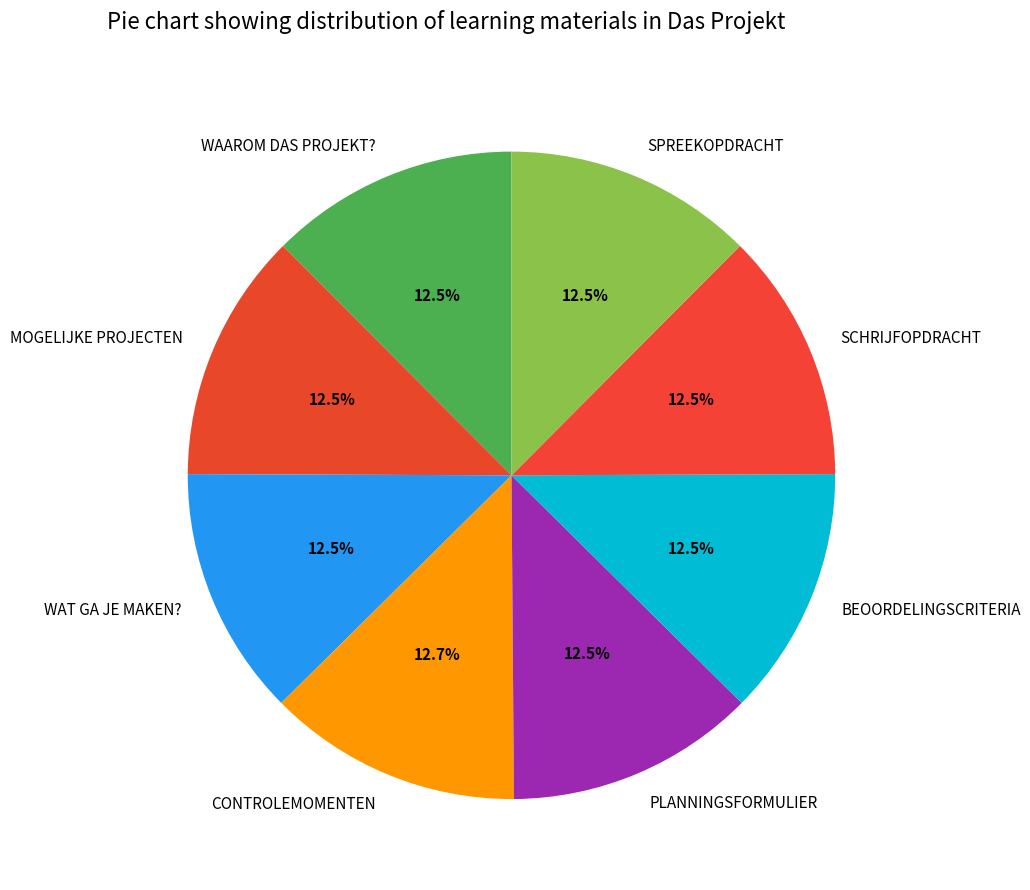

Is PLANNINGSFORMULIER the majority of the pie?

No